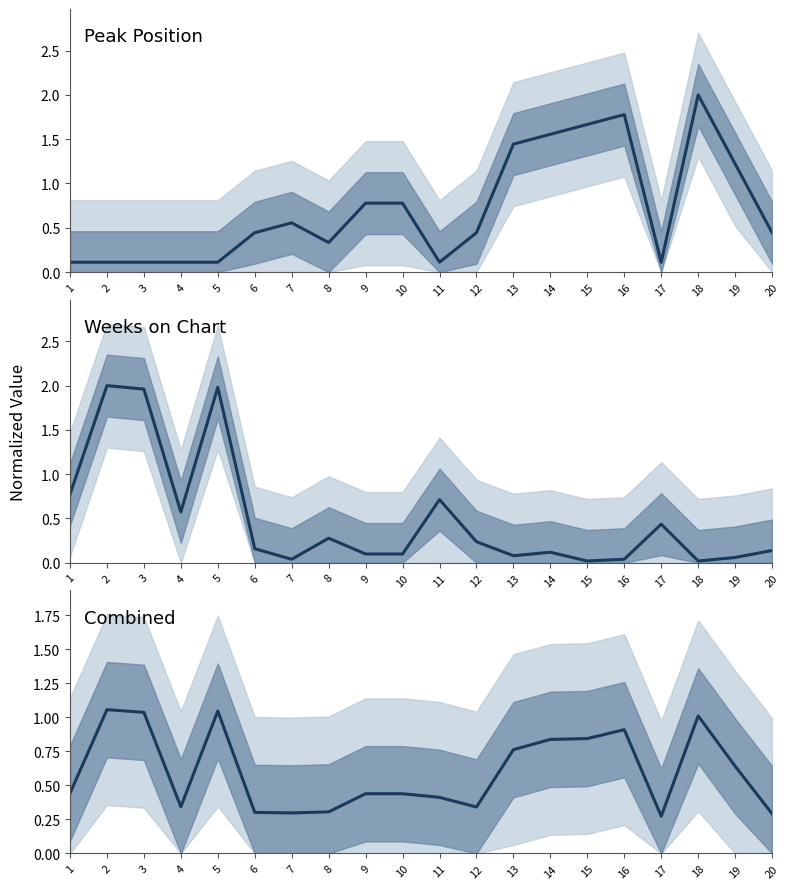

What is the average value of the Weeks on Chart series?

0.5